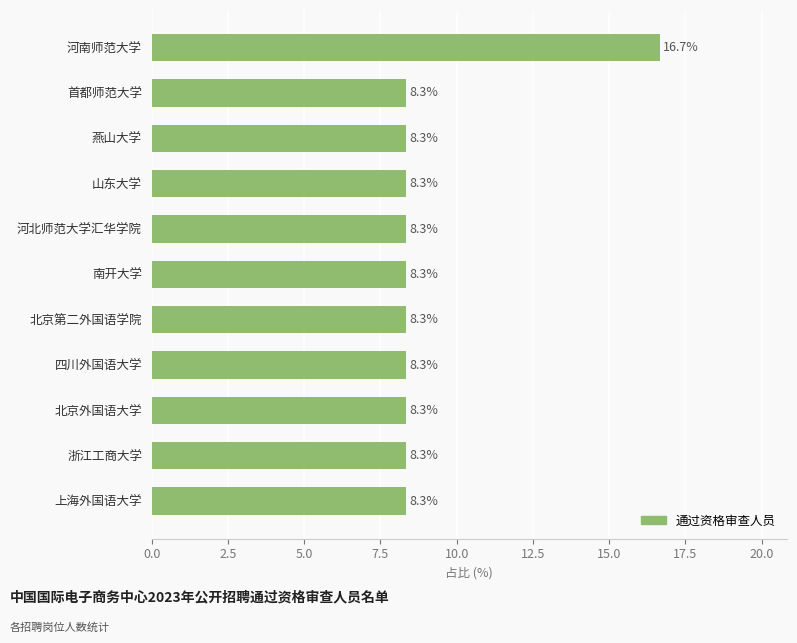

Reading bottom to top, what are all the values shown in this chart?

上海外国语大学=8.3	浙江工商大学=8.3	北京外国语大学=8.3	四川外国语大学=8.3	北京第二外国语学院=8.3	南开大学=8.3	河北师范大学汇华学院=8.3	山东大学=8.3	燕山大学=8.3	首都师范大学=8.3	河南师范大学=16.7